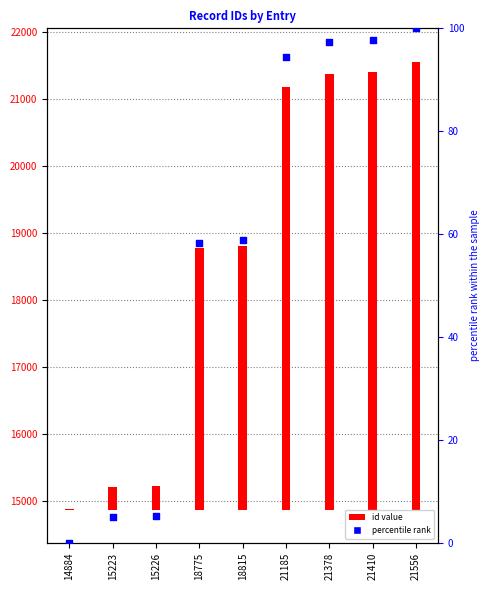

Which series reaches the maximum Y coordinate?

id value